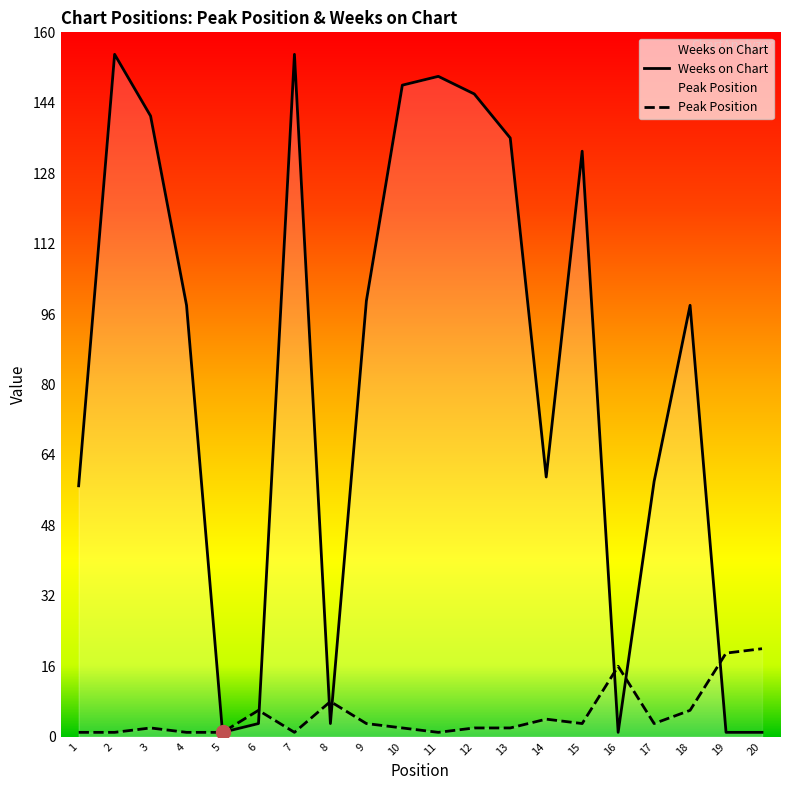

How many interior local peaks does the Weeks on Chart series have?

5